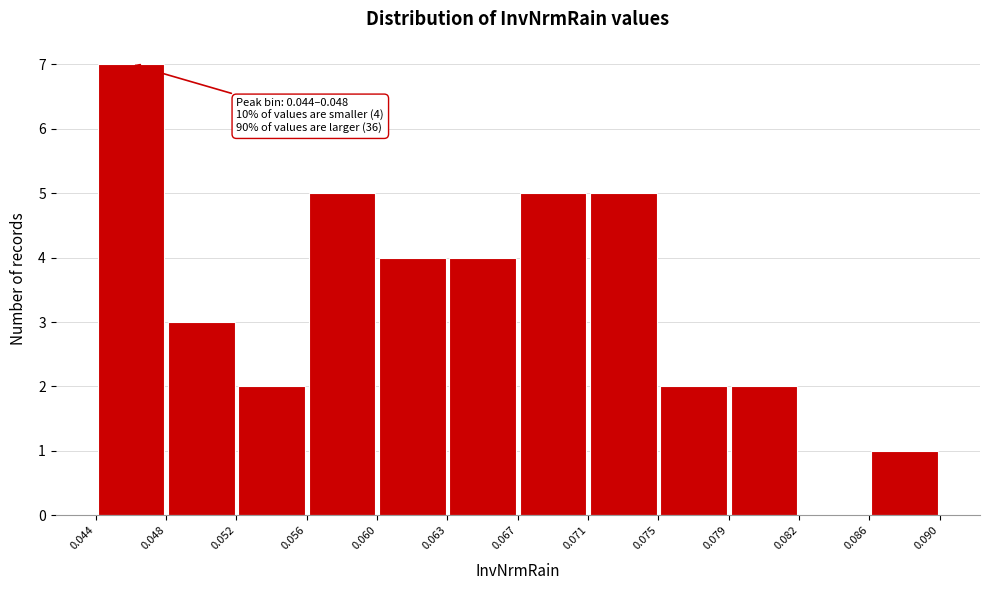

Which range on the x-axis has the tallest bar?

0.044 to 0.048